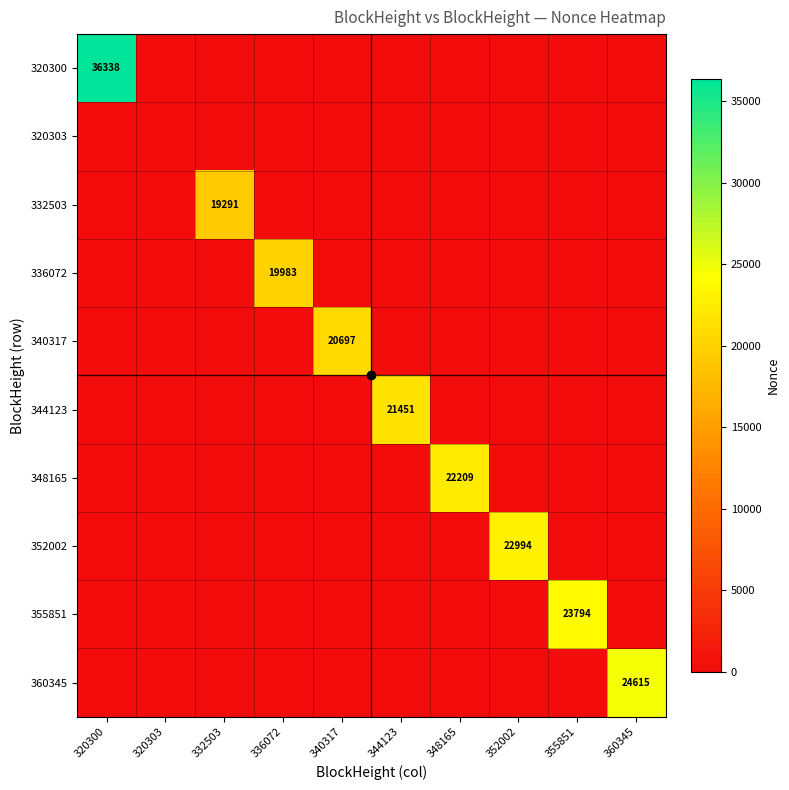

What is the total value across all series at 352002?

22994